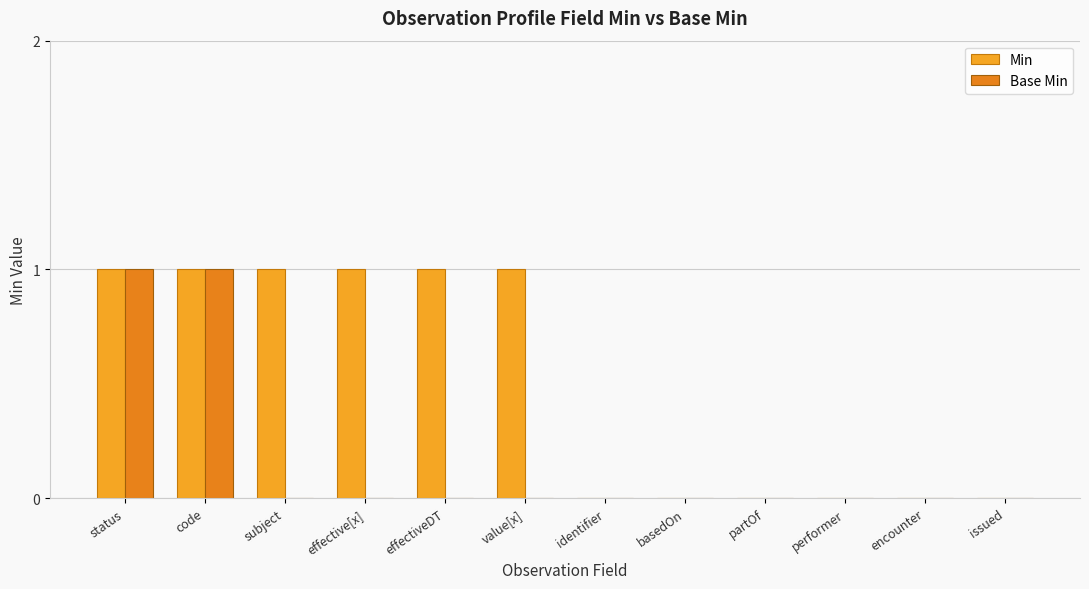

Is the value of Base Min at effectiveDT greater than the value of Min at code?

No